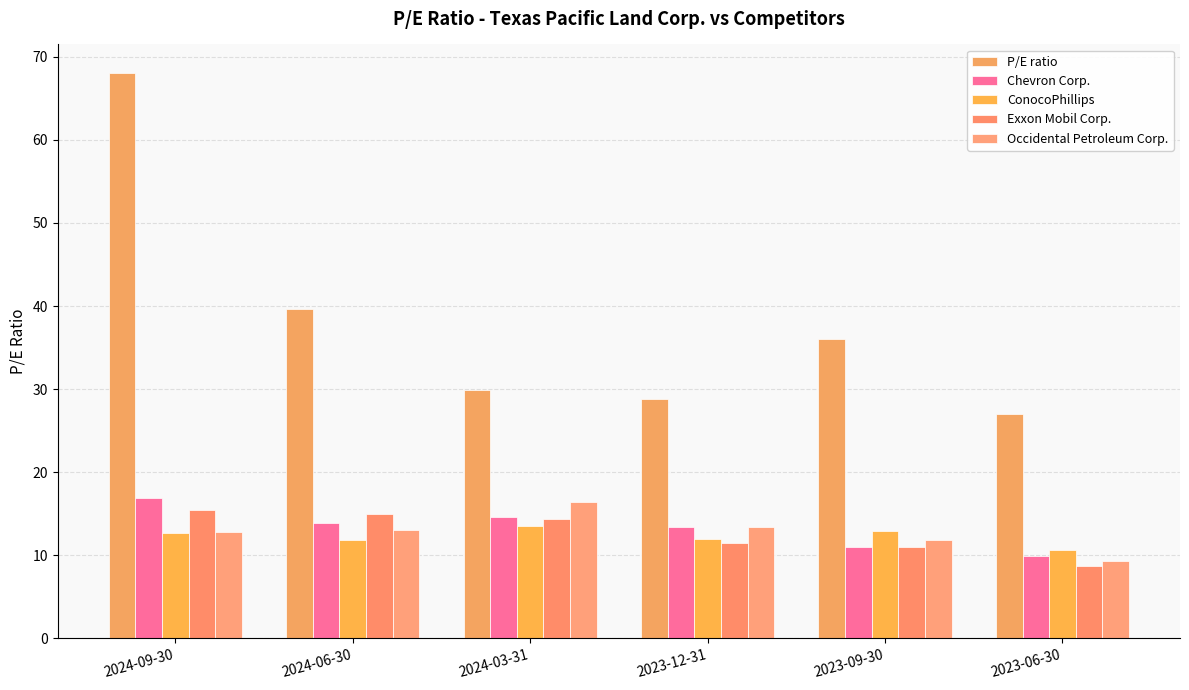

How many data points in Exxon Mobil Corp. are above 14?

3